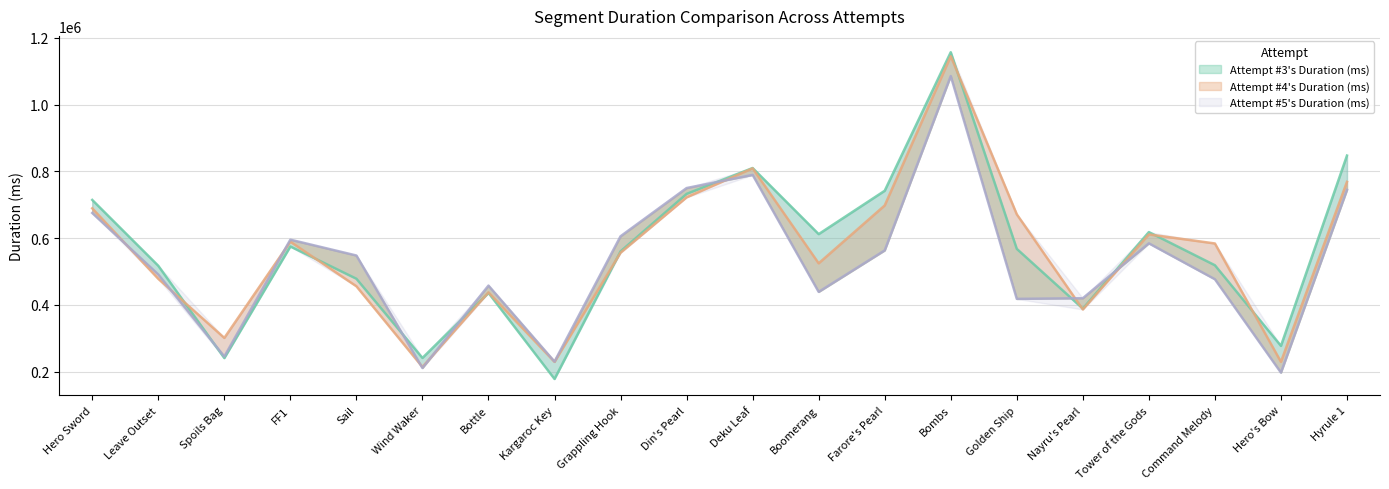

Which category has the lowest value in the Attempt #5's Duration (ms) series?

Hero's Bow